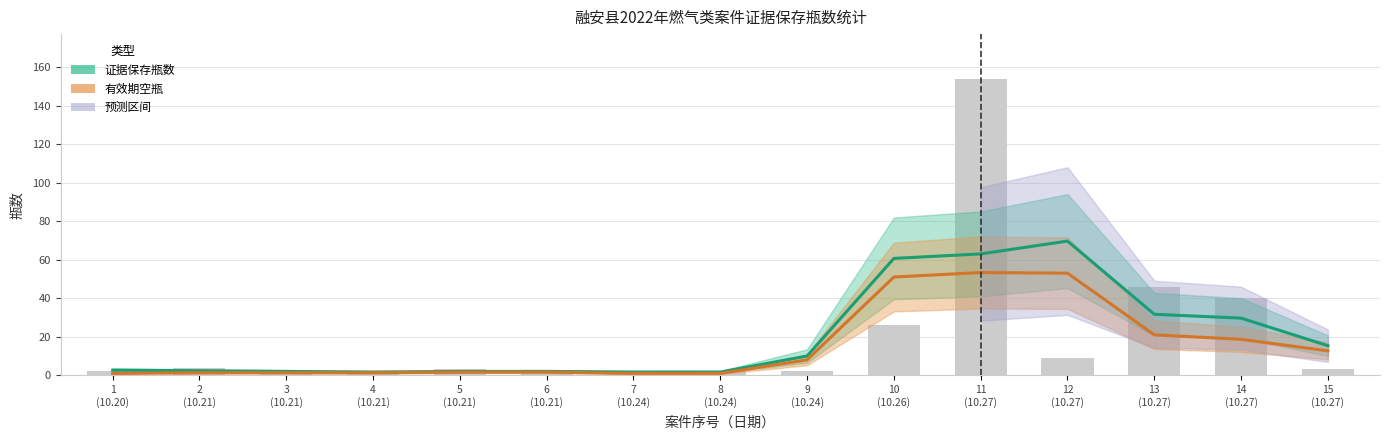

Which series has the largest total across all categories?

证据保存瓶数（平滑）